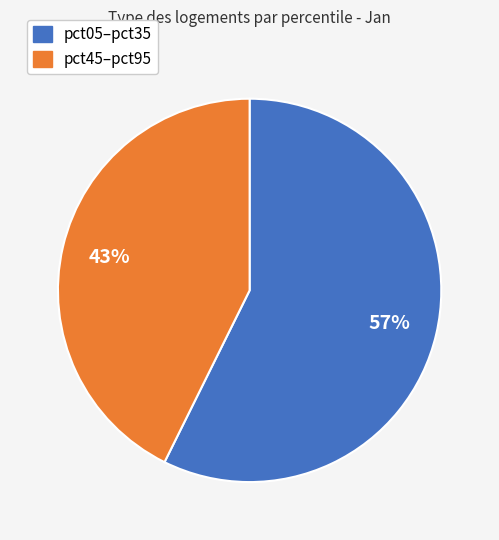

Between pct05–pct35 and pct45–pct95, which is larger?

pct05–pct35